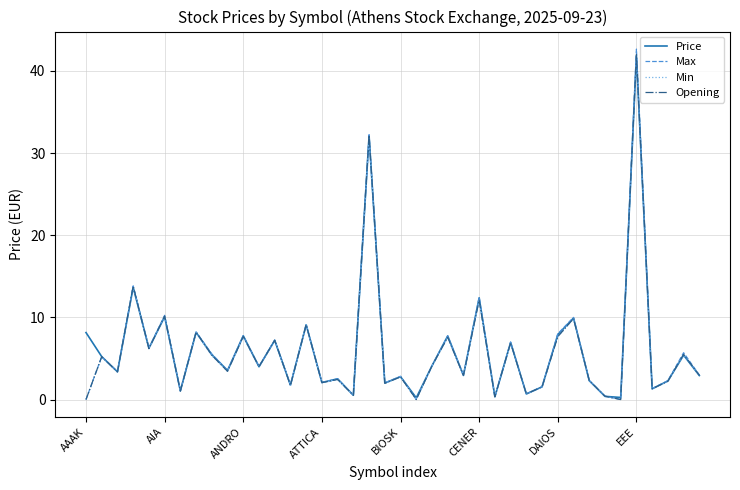

What is the greatest value displayed?

42.7